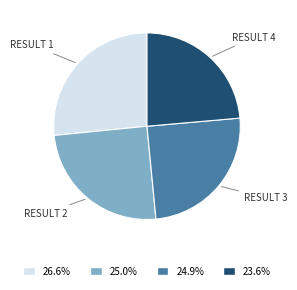

Approximately how many times larger is the value at RESULT 2 compared to RESULT 3?

1.0